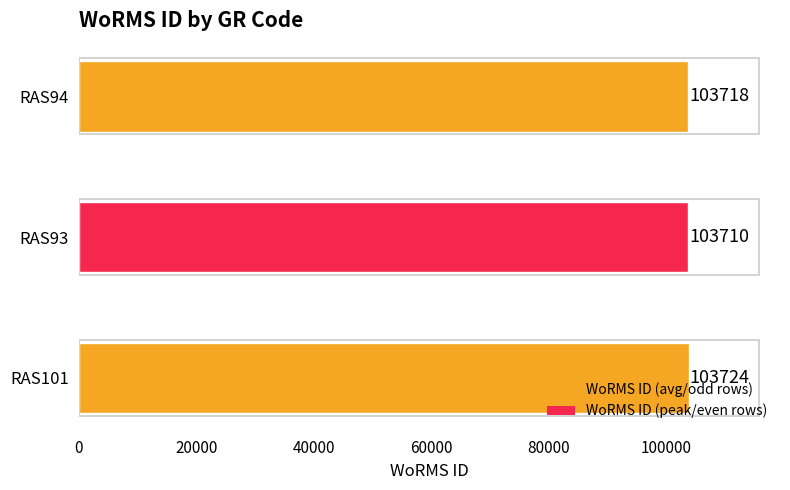

How many values are between 103710 and 103724?

3